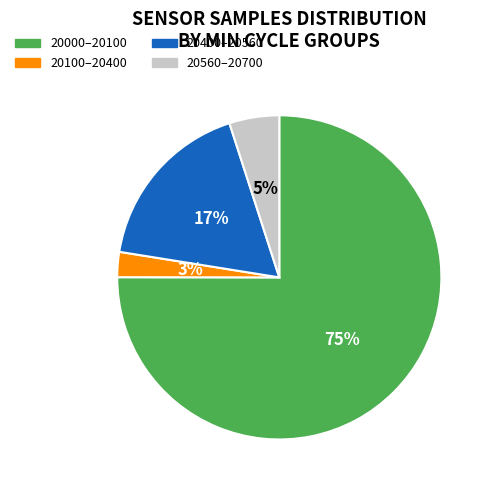

To the nearest percent, what is the average slice percentage?

25%